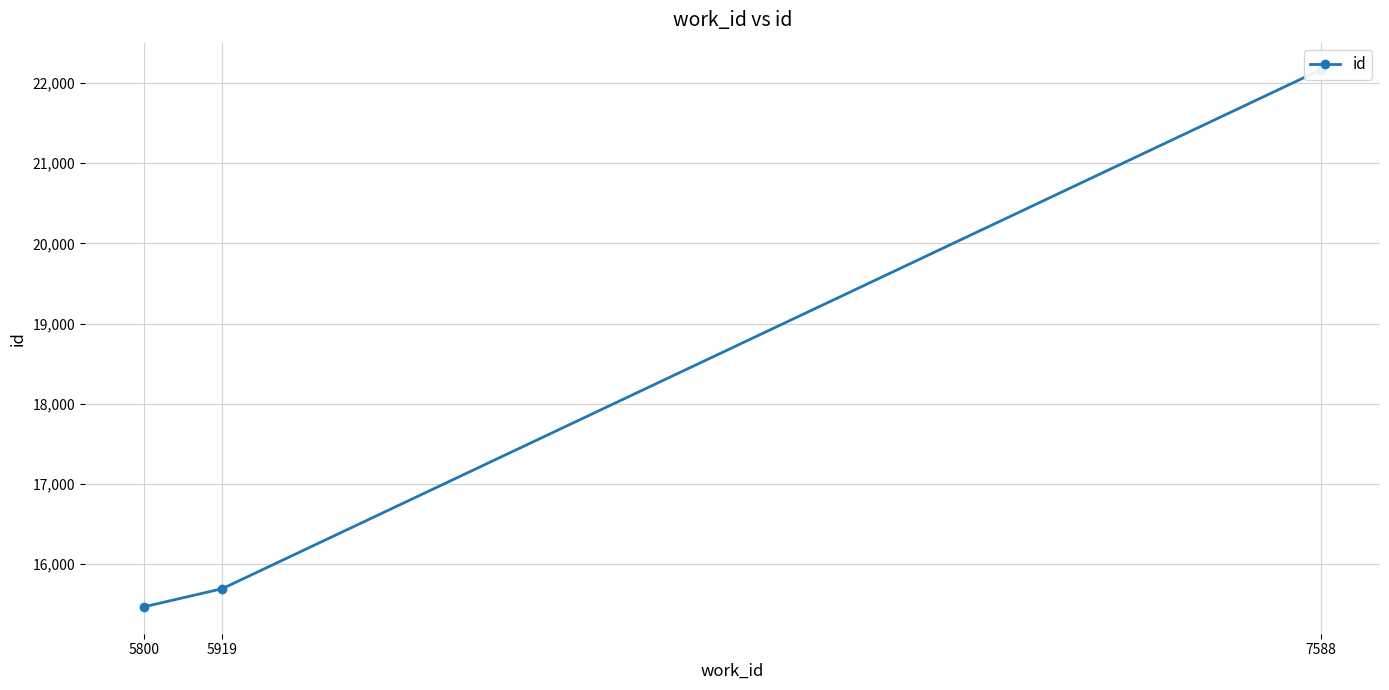

What is the approximate value at 5919, to the nearest 50?

15700